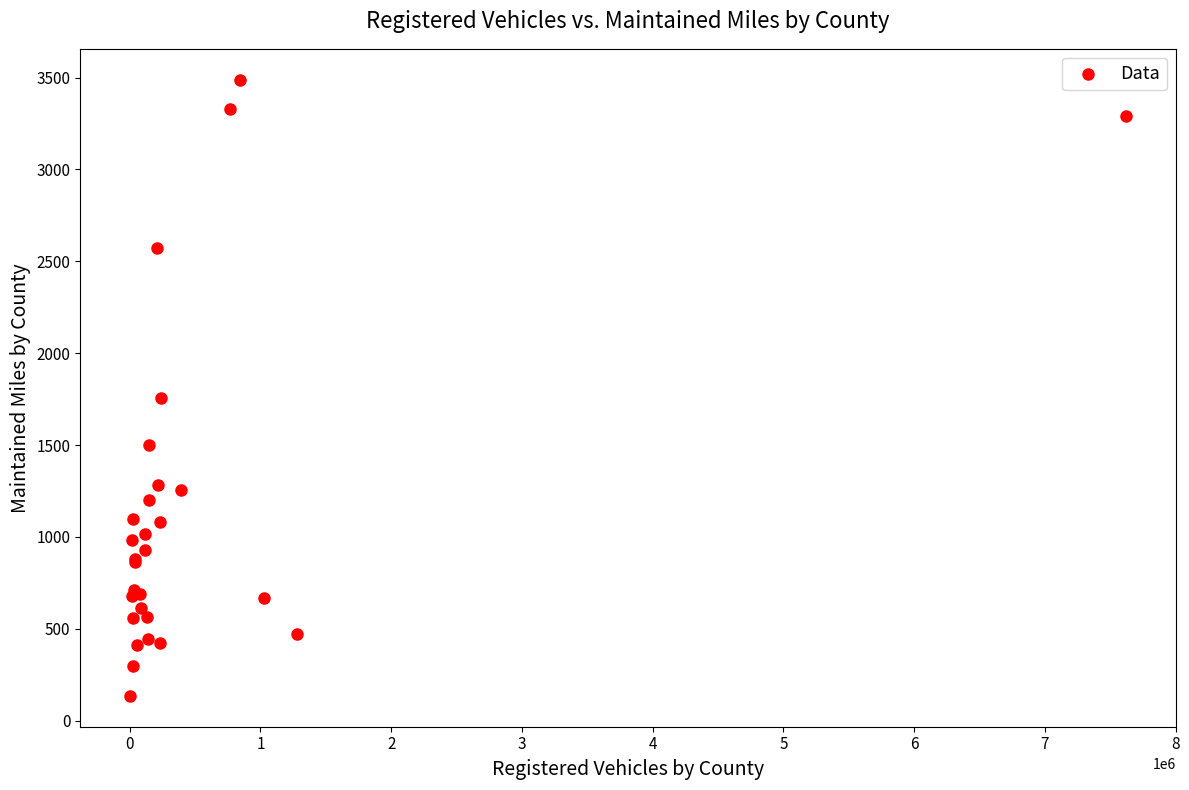

What Y value in the scatter plot is closest to 1811?

1756.1